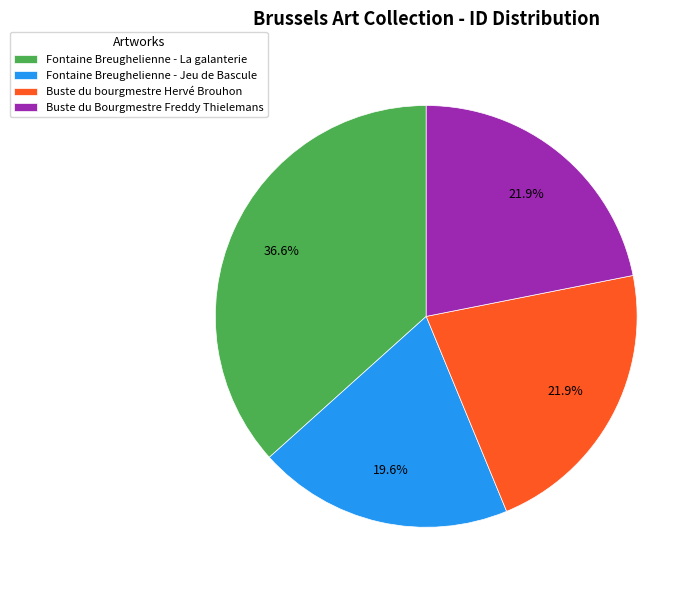

What is the ratio of the value at Fontaine Breughelienne - La galanterie to the value at Buste du bourgmestre Hervé Brouhon?

1.7